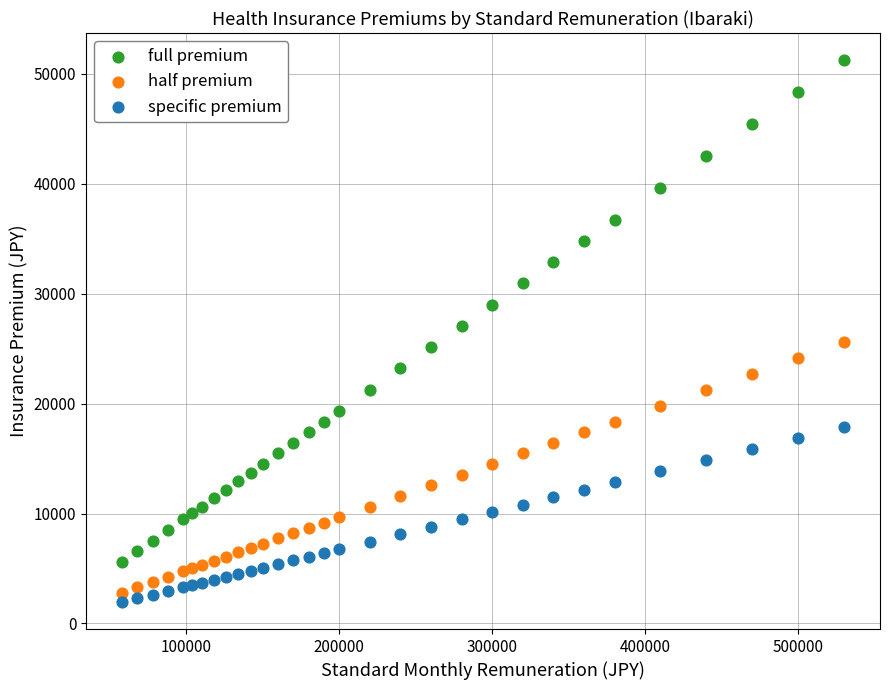

What are all the series names shown in the legend?

full premium, half premium, specific premium